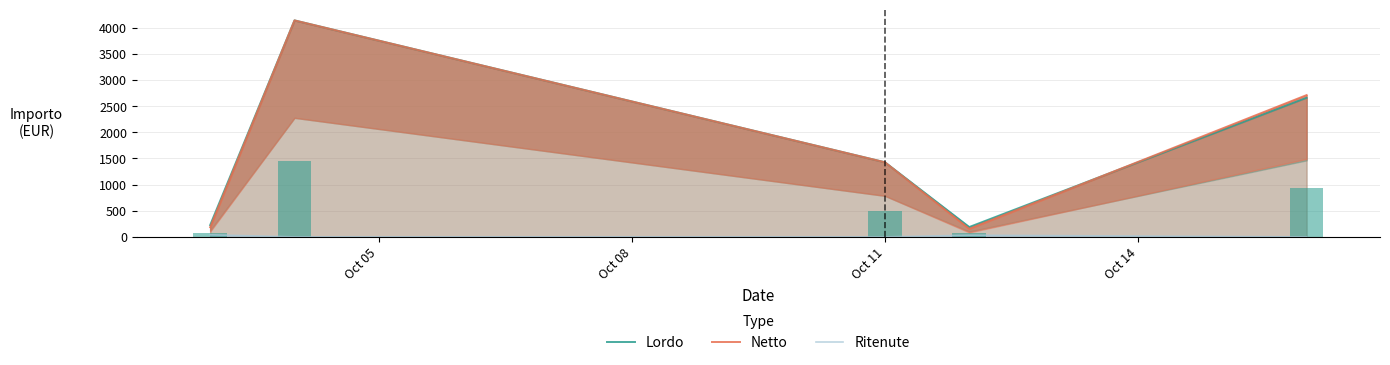

True or false: Ritenute has a value of 53.0 at Oct 14.

False